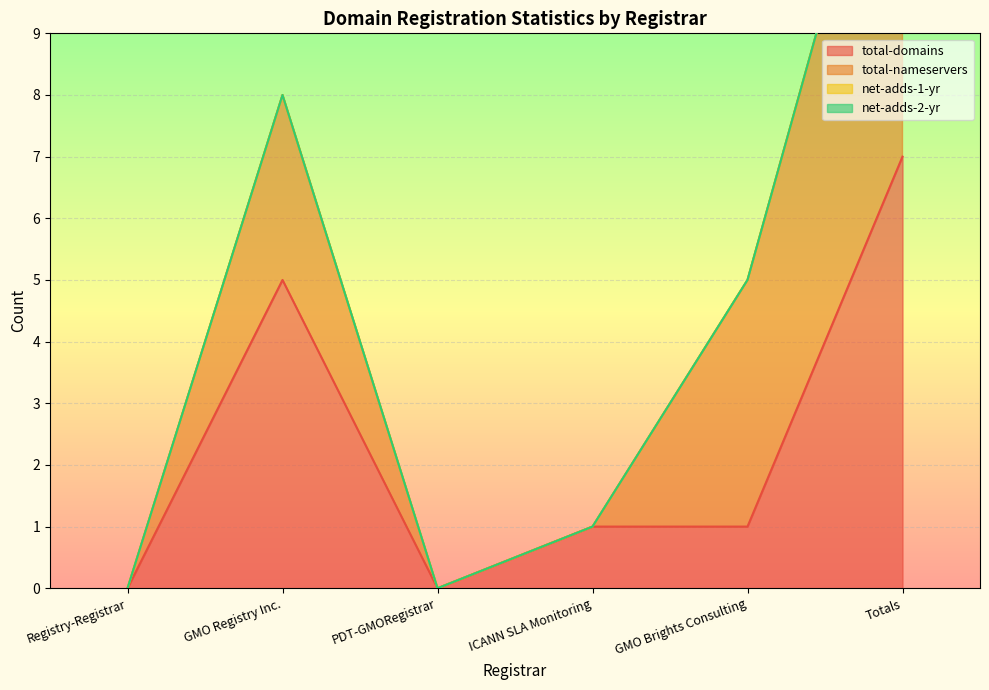

What are all the series names shown in the legend?

total-domains, total-nameservers, net-adds-1-yr, net-adds-2-yr